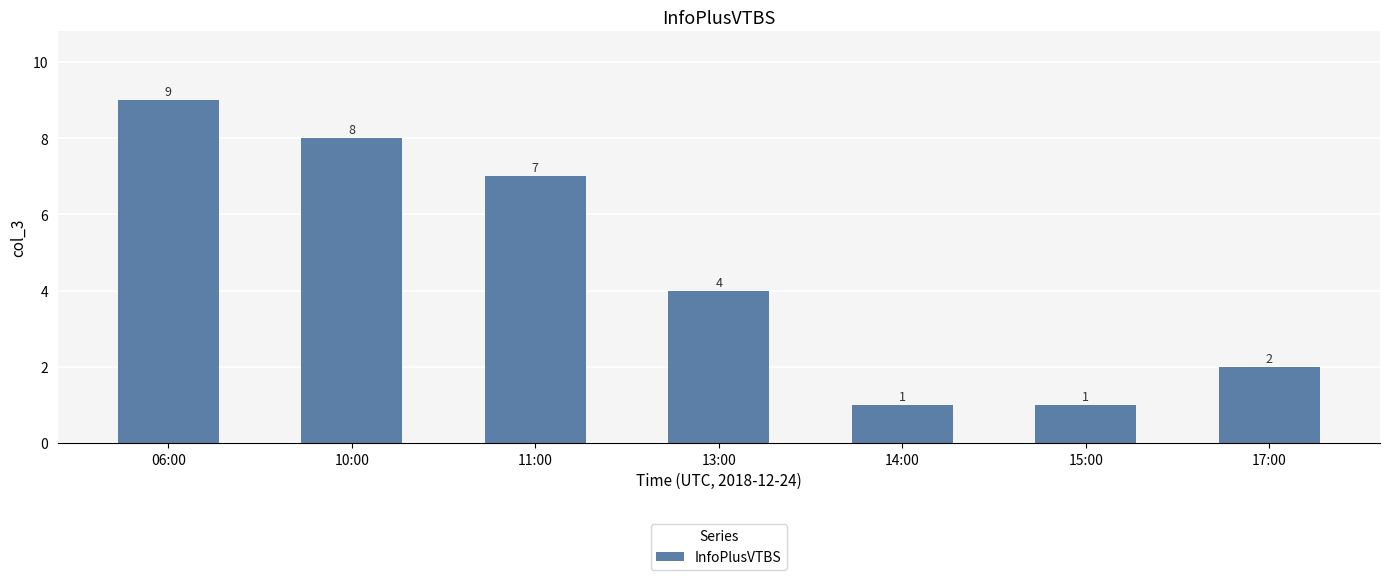

Reading left to right, list all the values displayed in this chart.

9	8	7	4	1	1	2